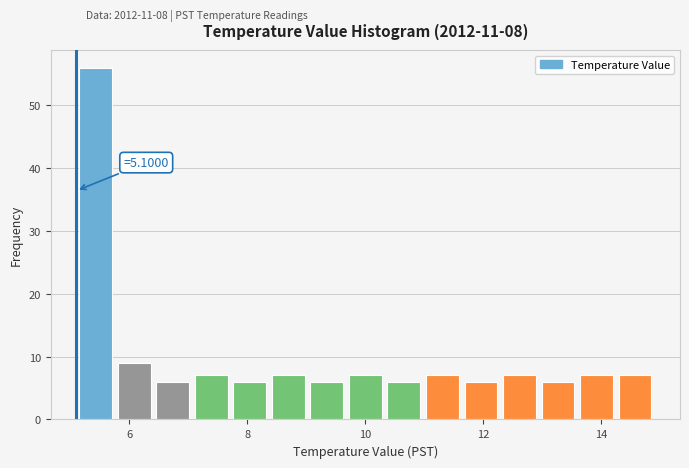

Around what value on the x-axis is the tallest bar? Give the approximate position of its centre, as read against the axis.

5.4